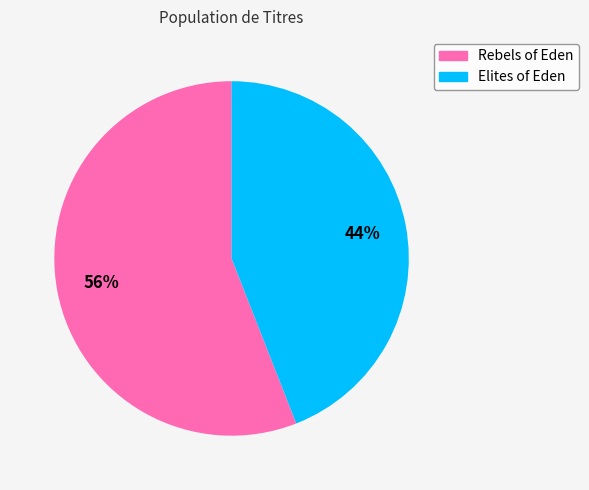

How many slices are in this pie chart?

2